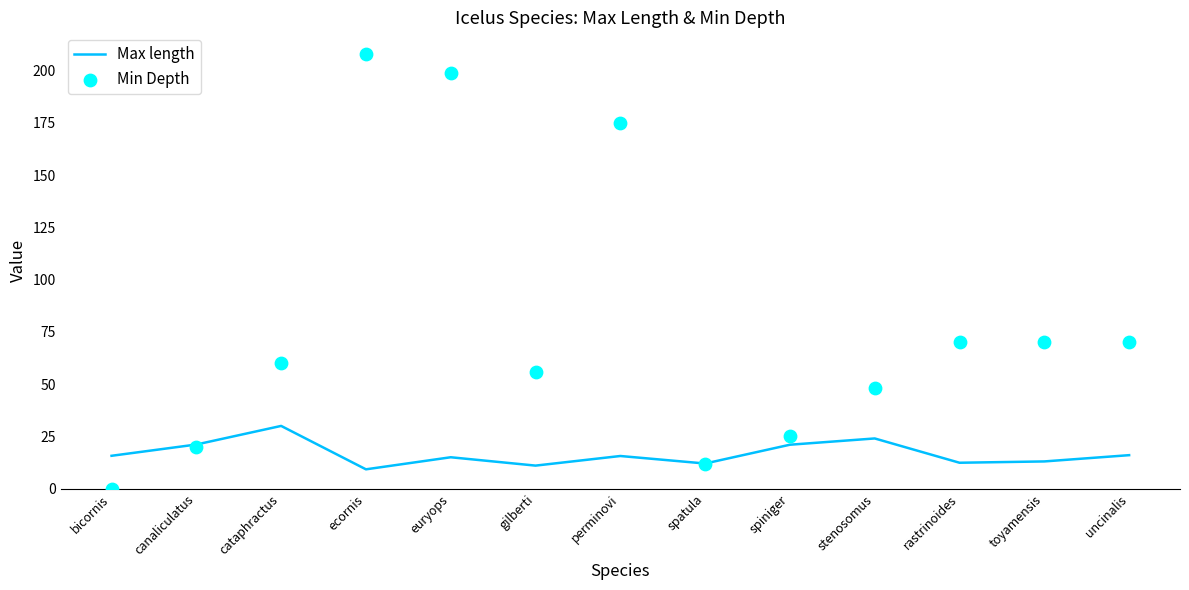

What is the total value across all series at spiniger?

46.0